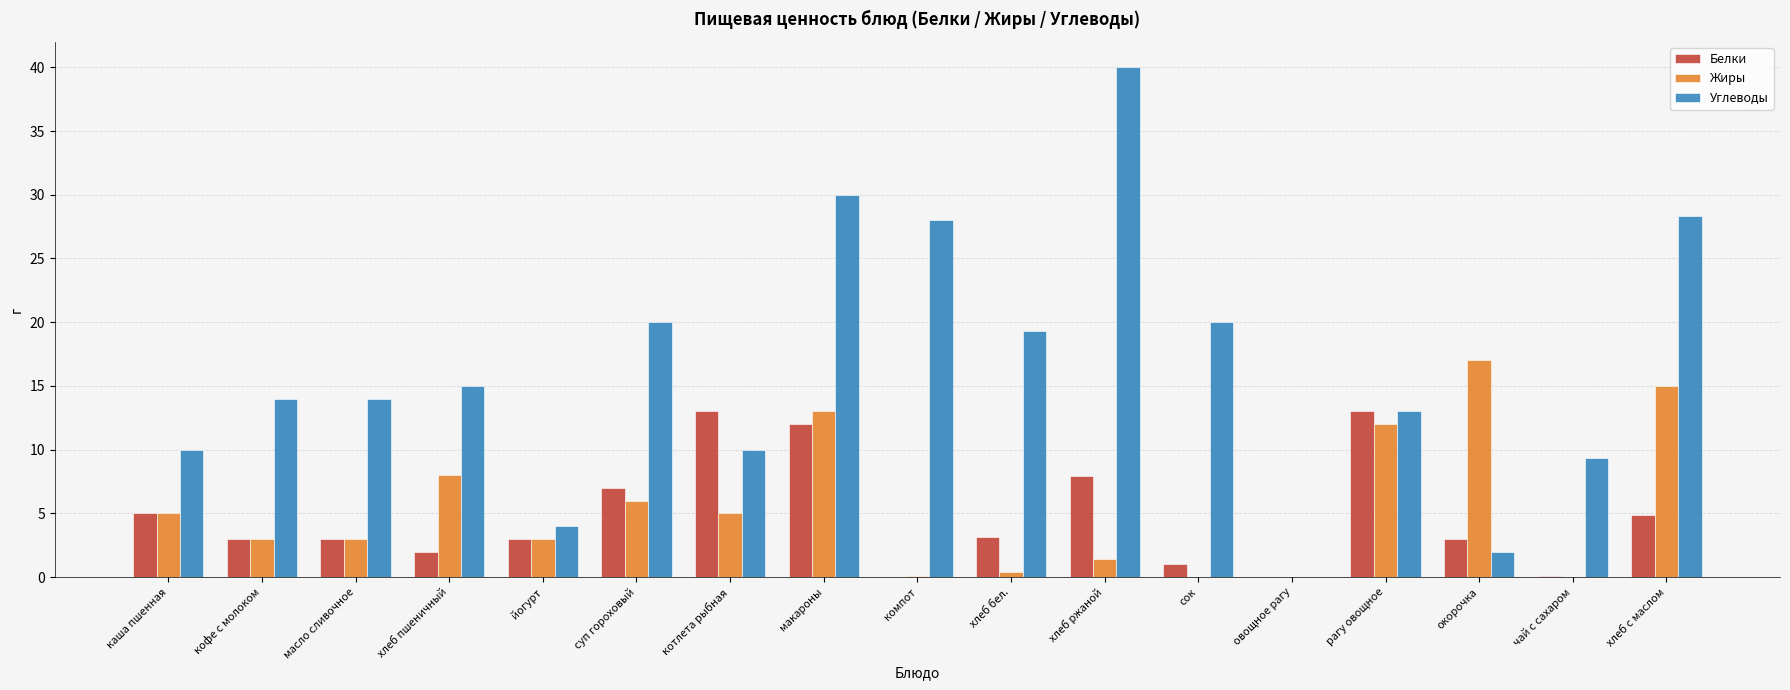

What is the total value across all series at рагу овощное?

38.0